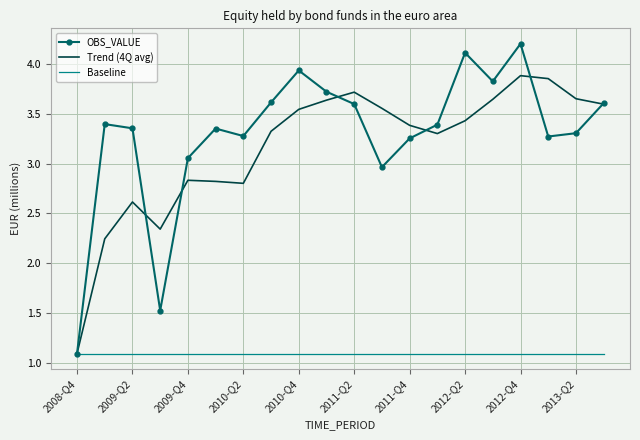

What is the greatest value displayed?

4.2